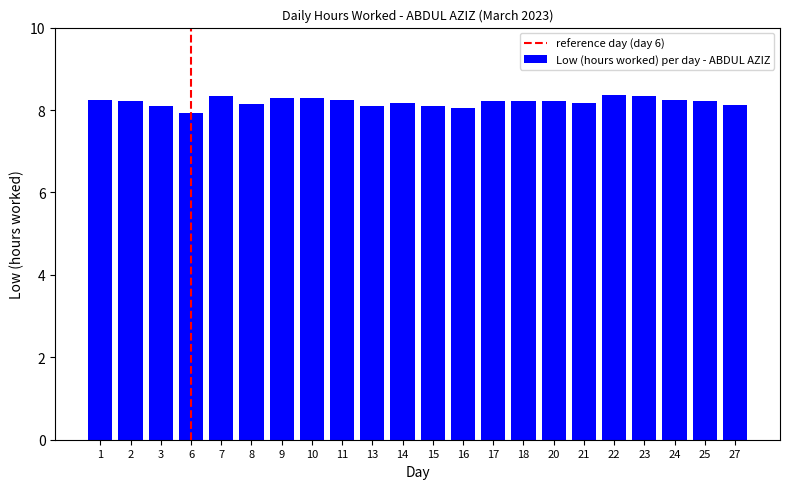

How many bars are there in total?

22